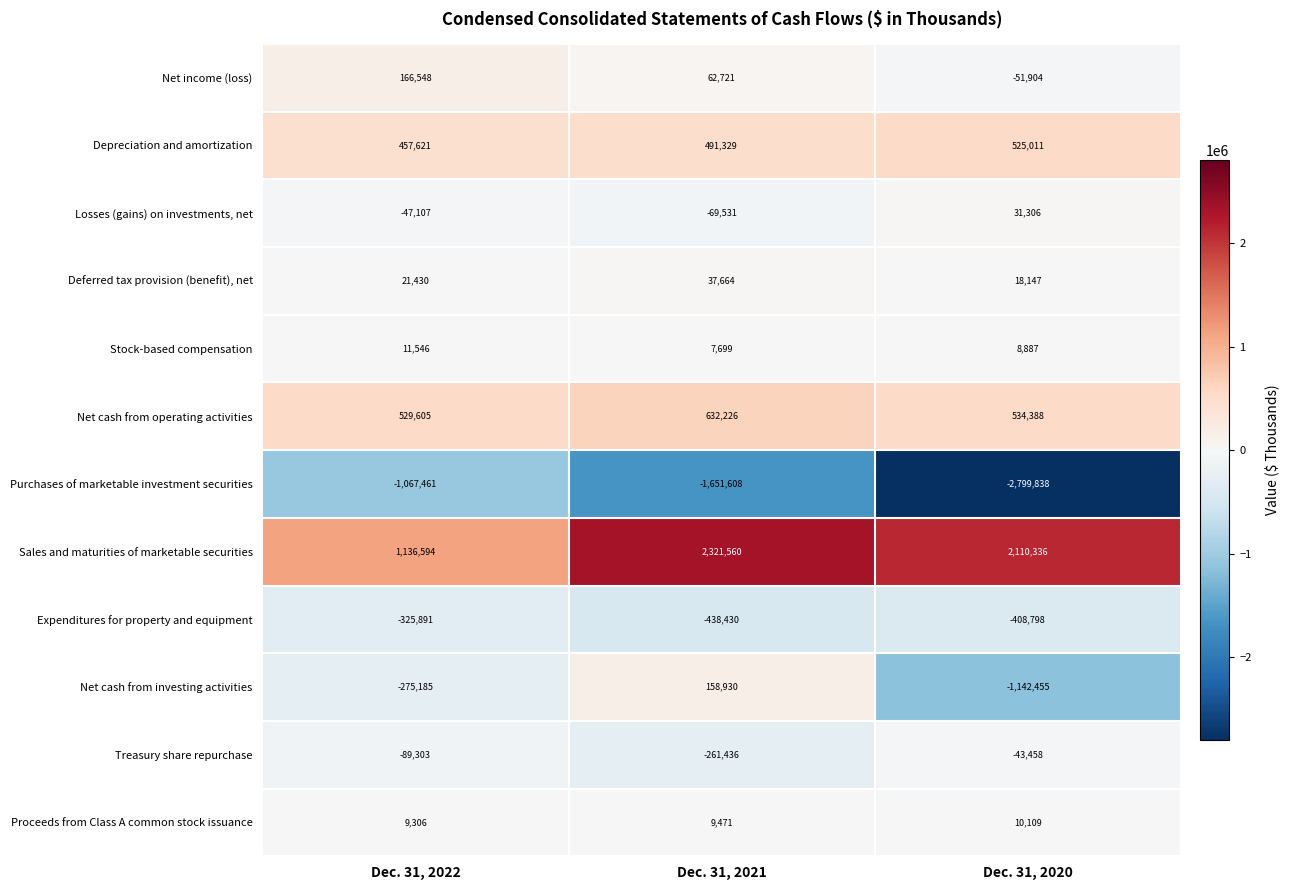

List the series in order of their peak value, lowest first.

Purchases of marketable investment securities, Expenditures for property and equipment, Treasury share repurchase, Proceeds from Class A common stock issuance, Stock-based compensation, Losses (gains) on investments, net, Deferred tax provision (benefit), net, Net cash from investing activities, Net income (loss), Depreciation and amortization, Net cash from operating activities, Sales and maturities of marketable securities